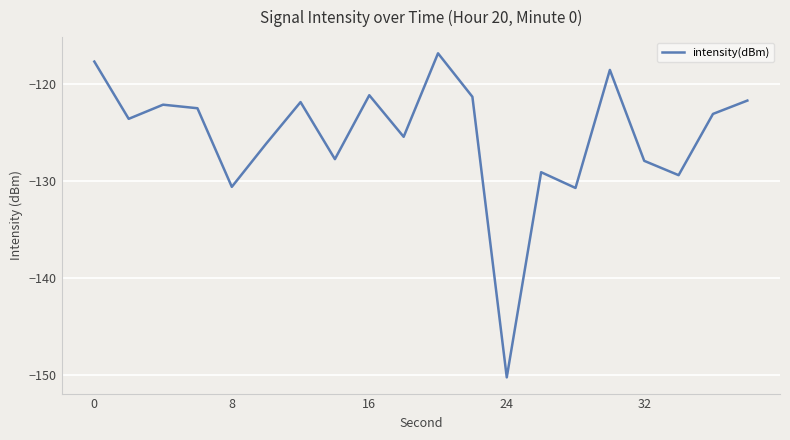

What is the maximum value shown in the chart?

-116.8